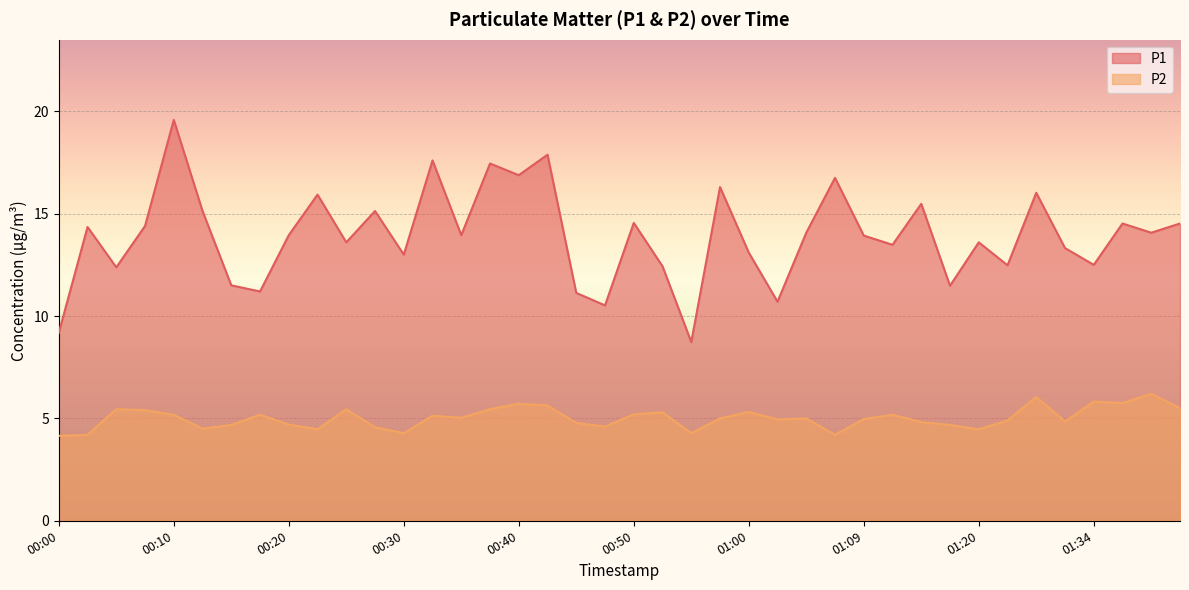

How many lines are shown in the chart?

2